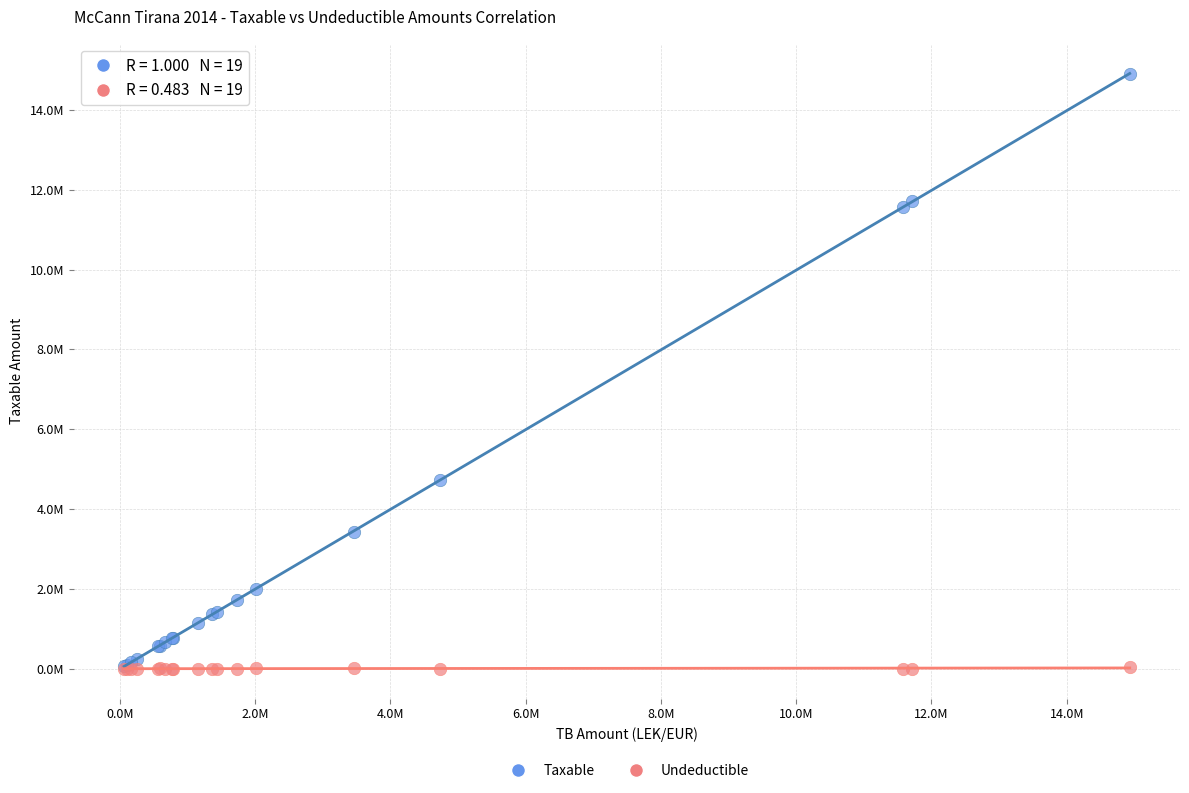

What are all the series names shown in the legend?

Taxable, Undeductible